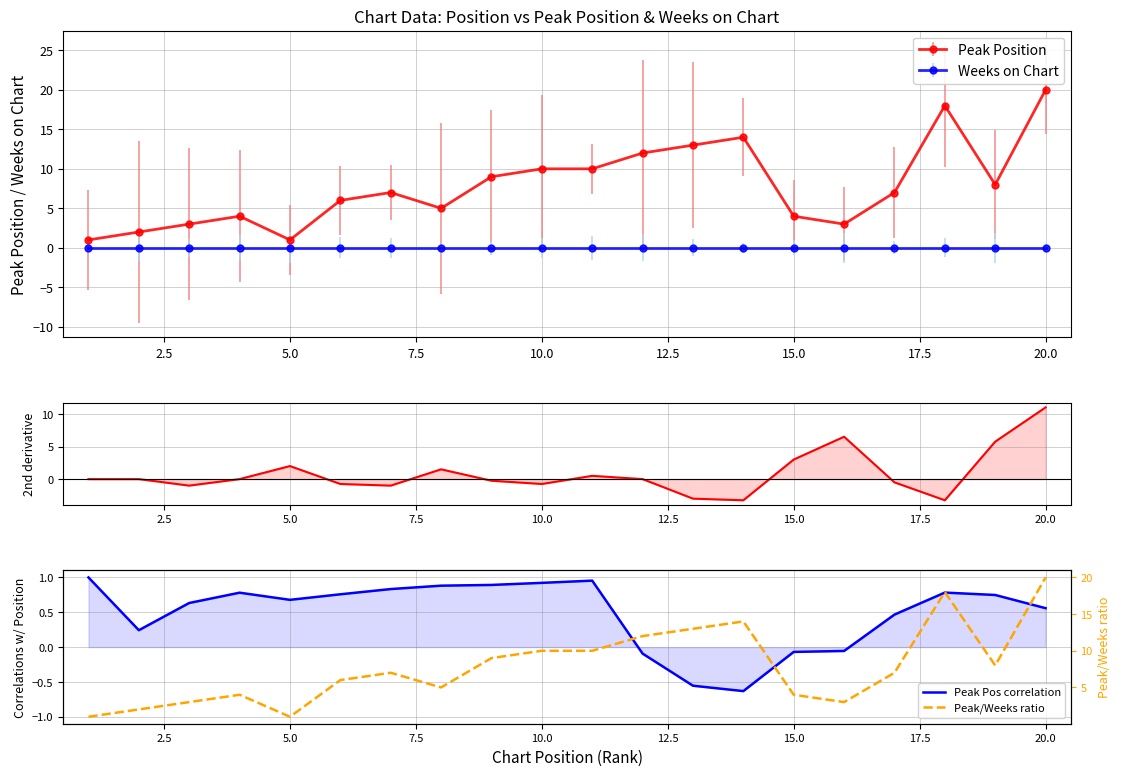

Which series has the largest range (max minus min)?

Peak/Weeks ratio